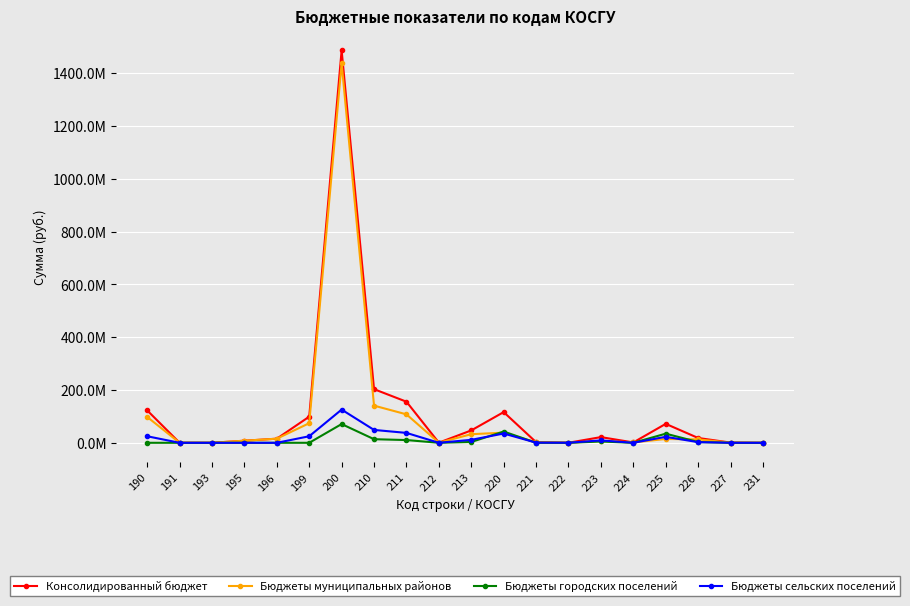

What is the sum of the Консолидированный бюджет values at 222 and 200?

1486914981.2